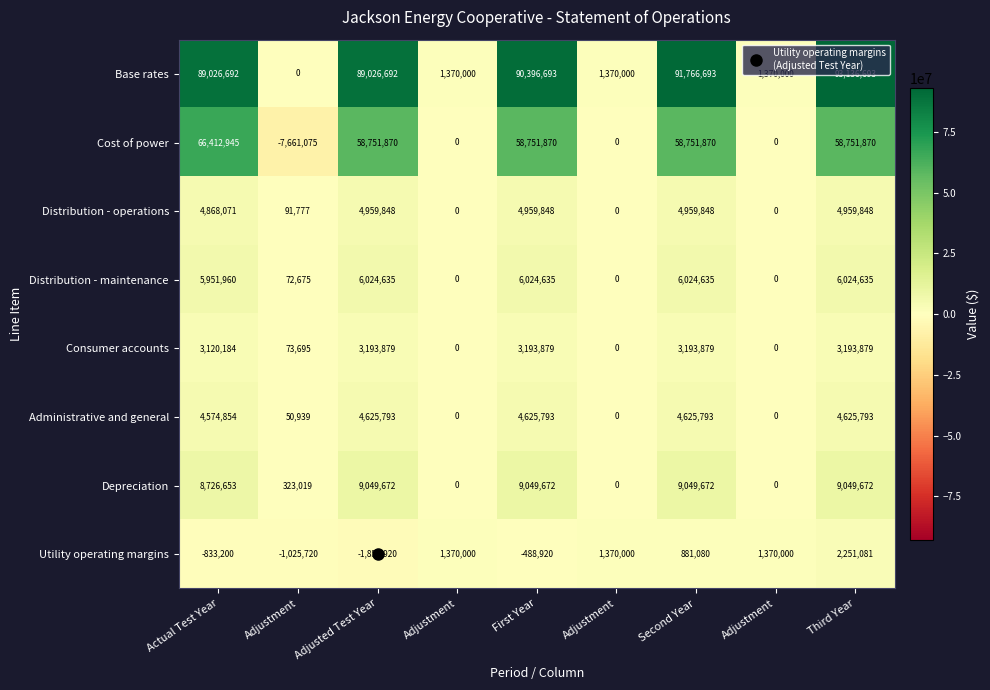

How many series are shown in this chart?

8